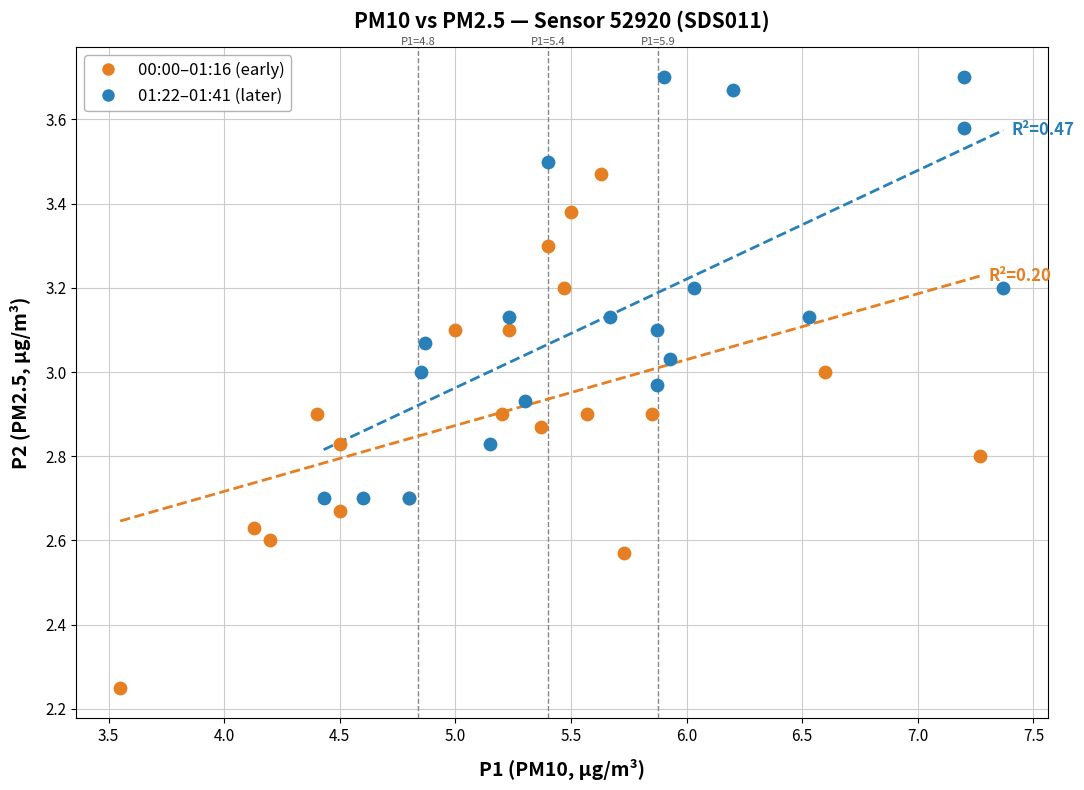

Which series contains the lowest Y value?

00:00–01:16 (early)